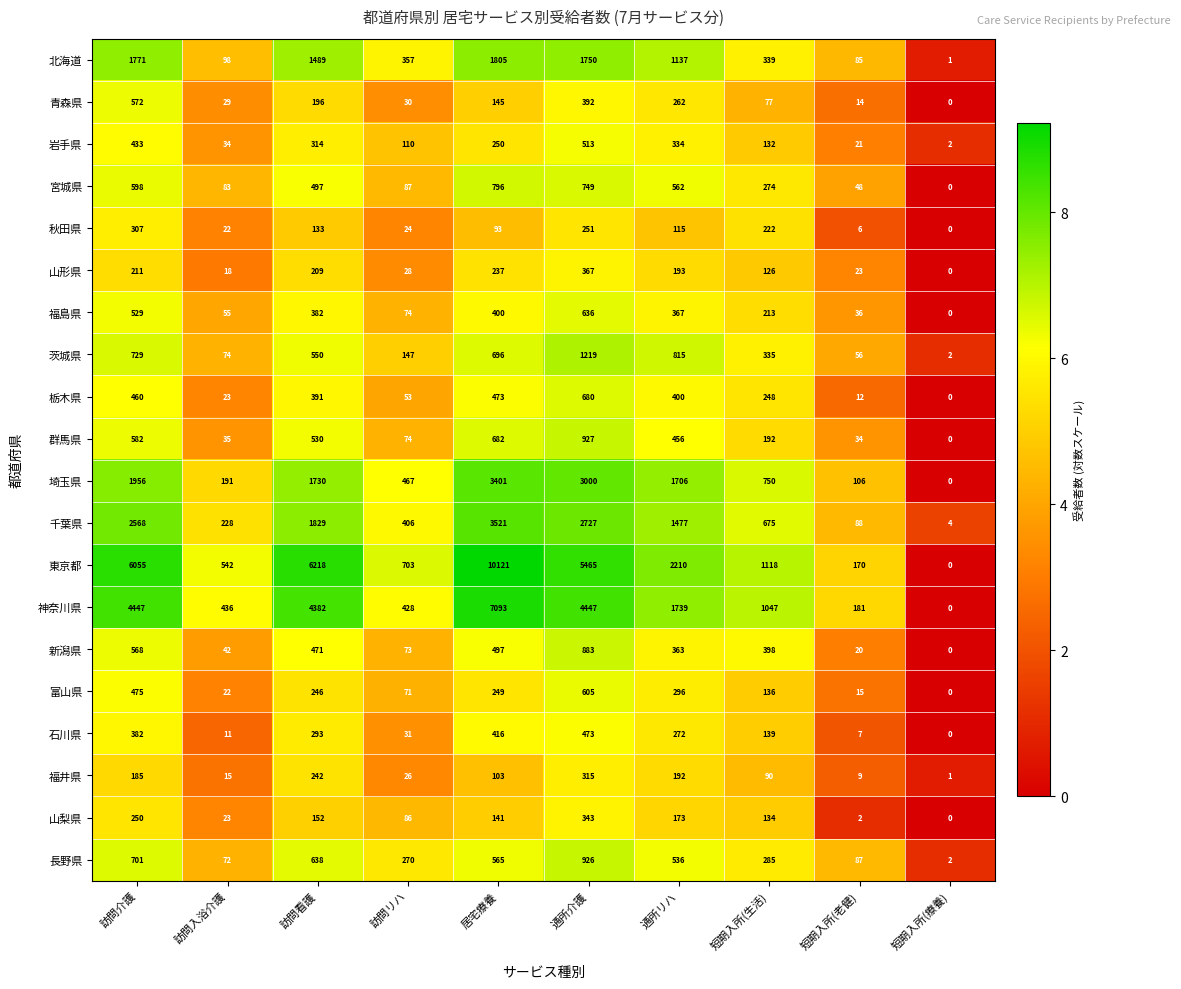

What is the difference between the second highest and minimum values in the 千葉県 series?

2723